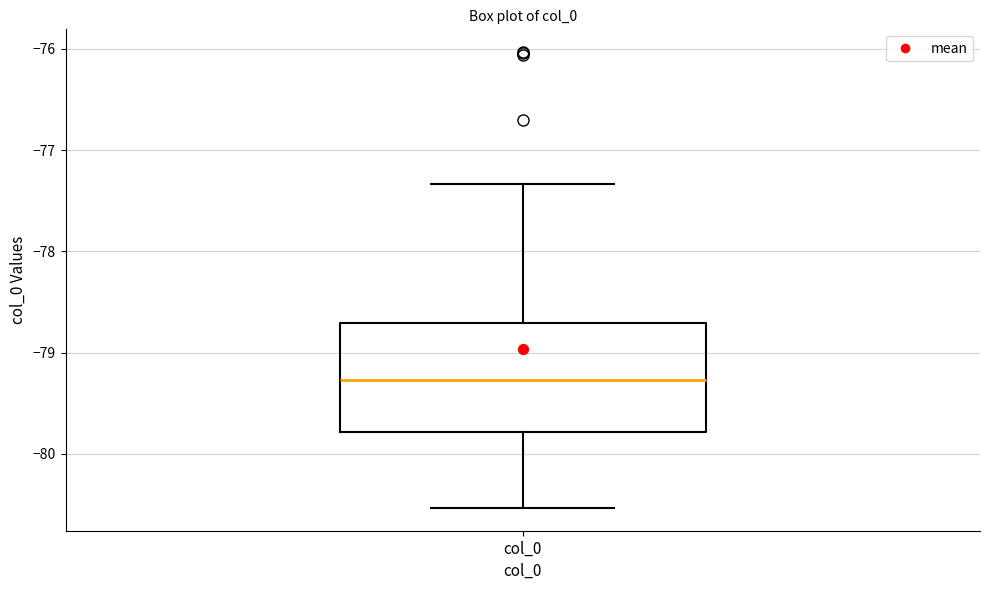

Read this box plot against the y-axis: the position of the median line, the range covered by the box, and the ends of both whiskers. The values are not printed on the chart, so give them approximately, as read against the axis.

median -79.3, box -79.8 to -78.7, whiskers -80.5 to -77.3